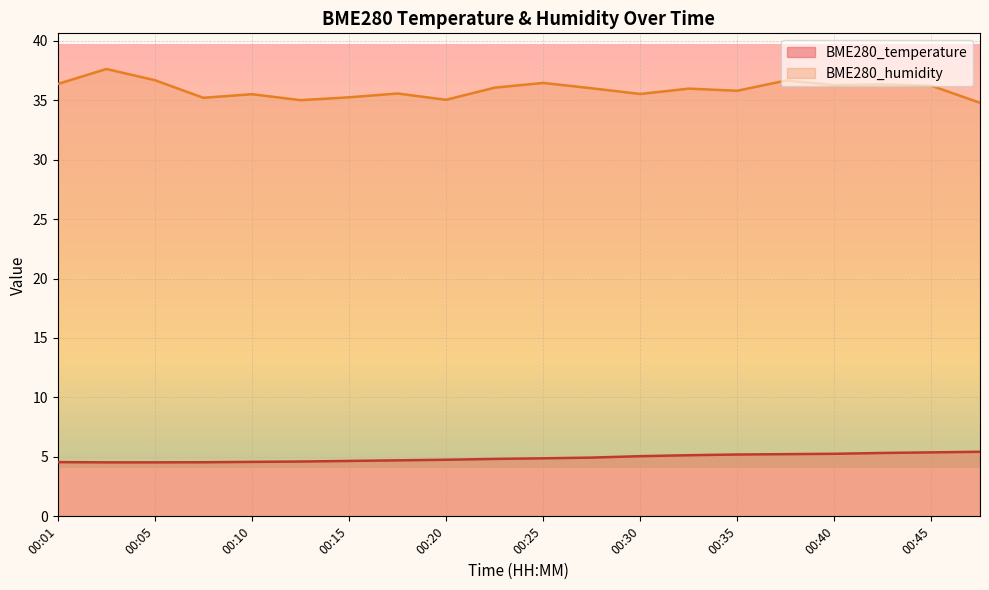

Is the value of BME280_humidity at 00:47 greater than the value of BME280_temperature at 00:28?

Yes